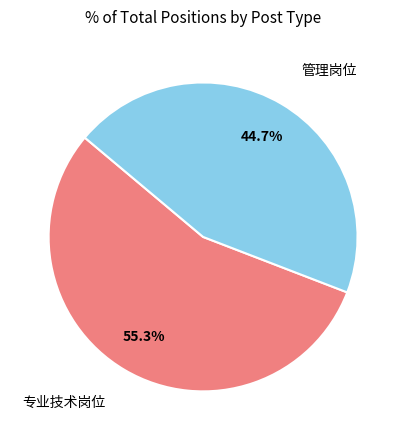

Between 专业技术岗位 and 管理岗位, which is larger?

专业技术岗位